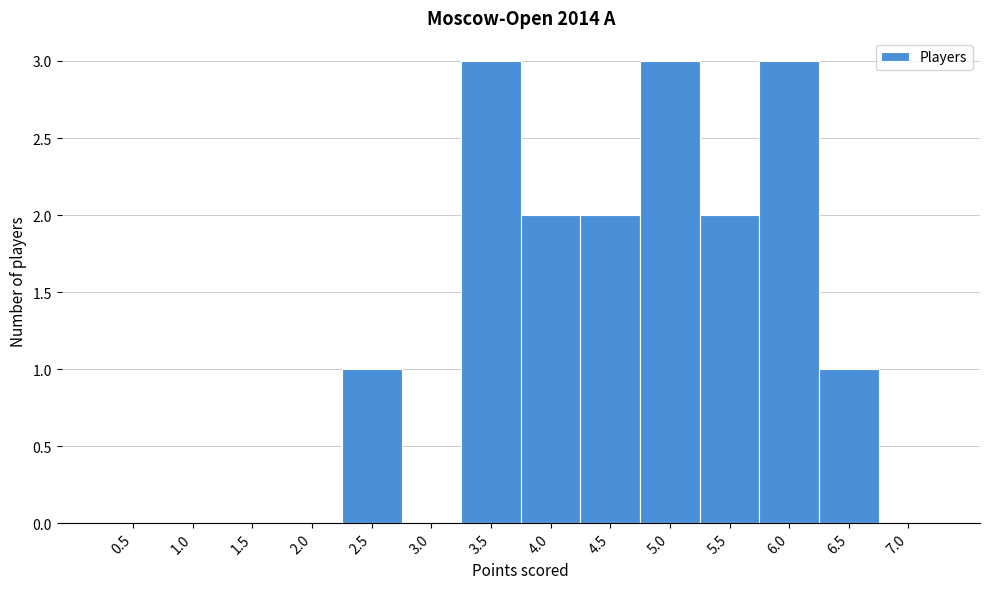

Reading left to right, list every bar in this chart as the range it spans on the x-axis followed by its height. The values are not printed on the chart, so give them approximately, as read against the axis.

0.25 to 0.75: 0
0.75 to 1.25: 0
1.25 to 1.75: 0
1.75 to 2.25: 0
2.25 to 2.75: 1
2.75 to 3.25: 0
3.25 to 3.75: 3
3.75 to 4.25: 2
4.25 to 4.75: 2
4.75 to 5.25: 3
5.25 to 5.75: 2
5.75 to 6.25: 3
6.25 to 6.75: 1
6.75 to 7.25: 0